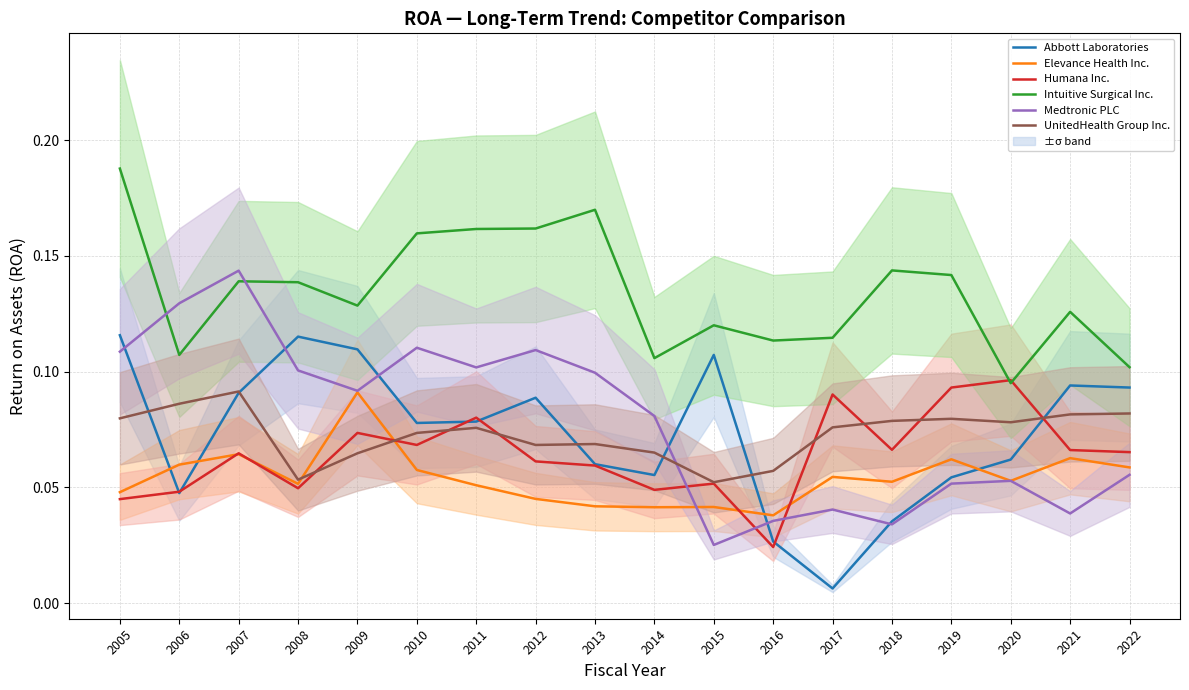

At which category does Medtronic PLC reach its first local valley?

2009